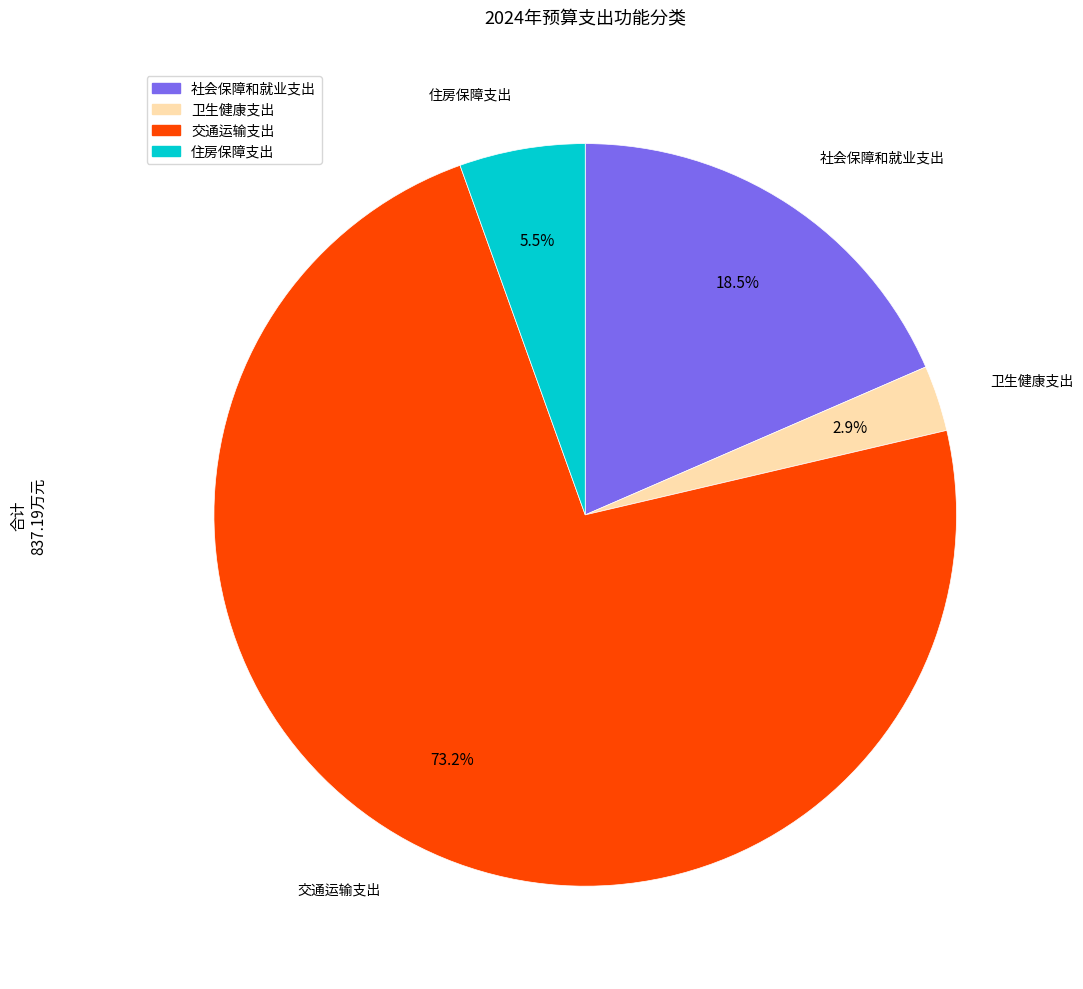

The 交通运输支出 slice represents 73% of the pie. True or false?

True